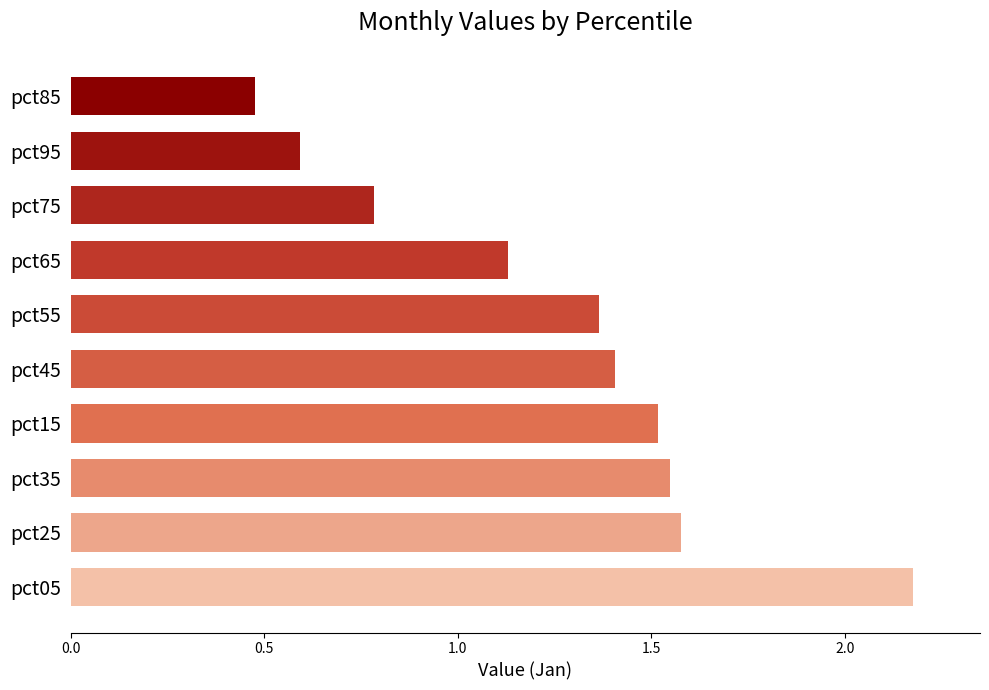

What is the minimum value shown in the chart?

0.5